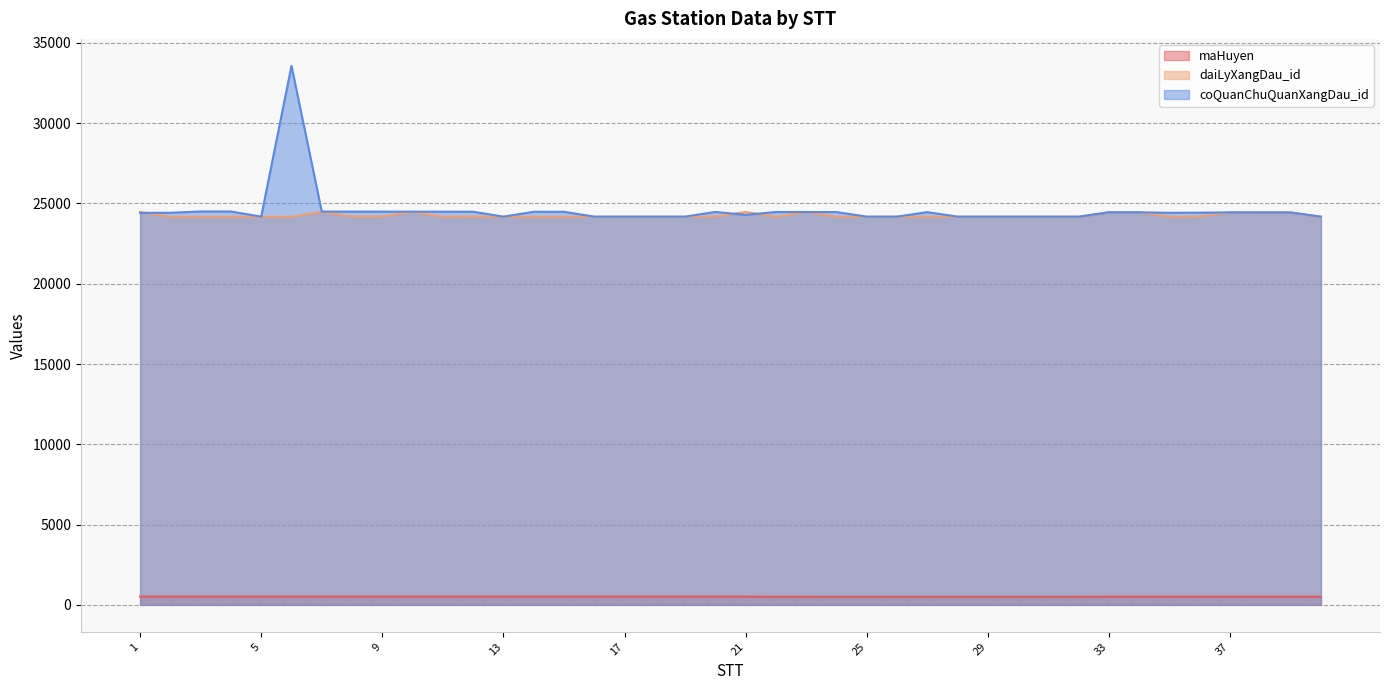

What is the value of the daiLyXangDau_id point at the 3rd from the left?

24171